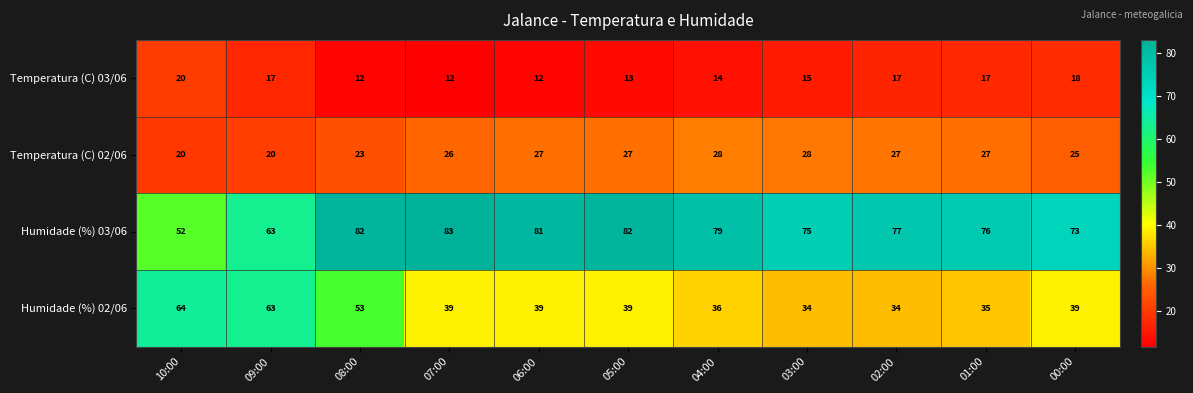

Which series changed the most between 10:00 and 03:00?

Humidade (%) 02/06